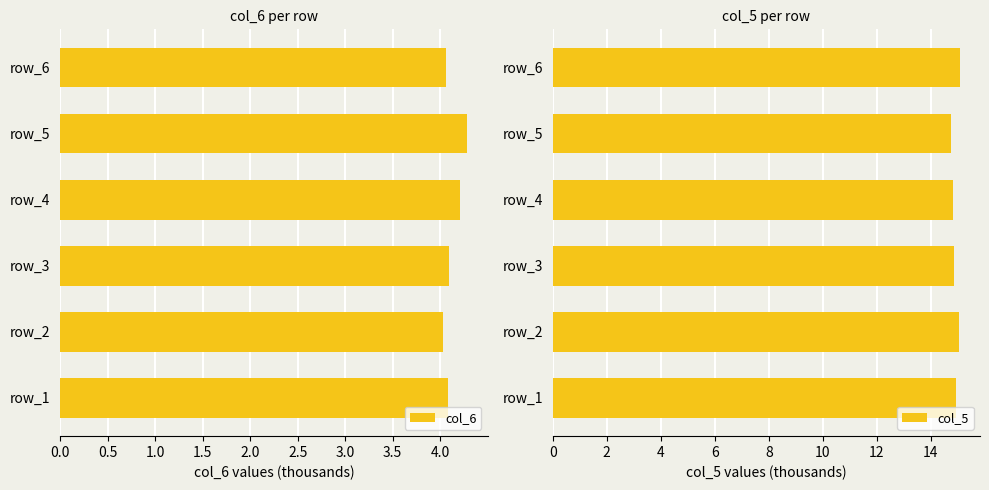

What is the sum of all col_6 values?

24.8